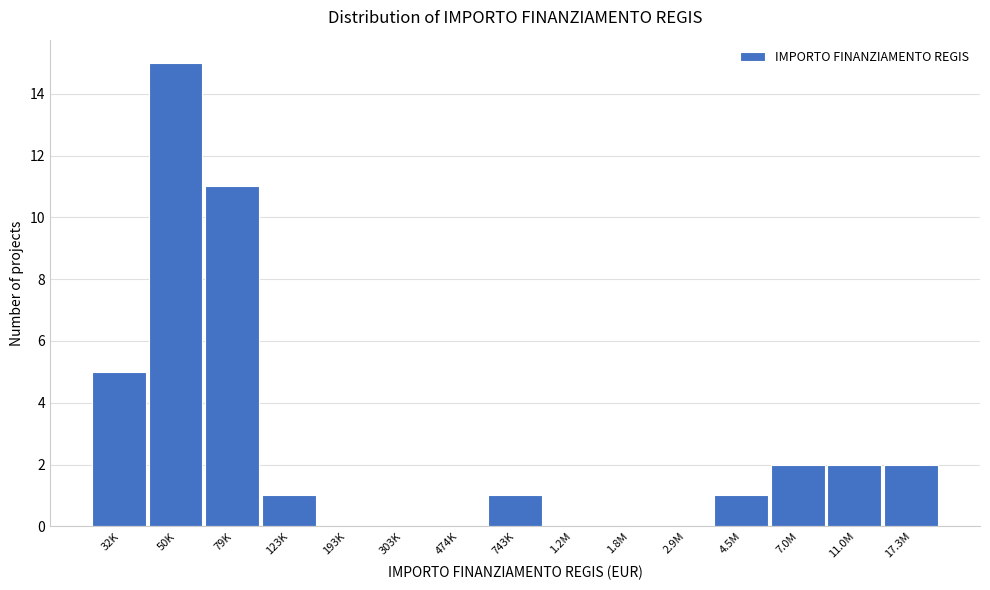

Reading left to right, list all the values displayed in this chart.

32K=5	50K=15	79K=11	123K=1	193K=0	303K=0	474K=0	743K=1	1.2M=0	1.8M=0	2.9M=0	4.5M=1	7.0M=2	11.0M=2	17.3M=2